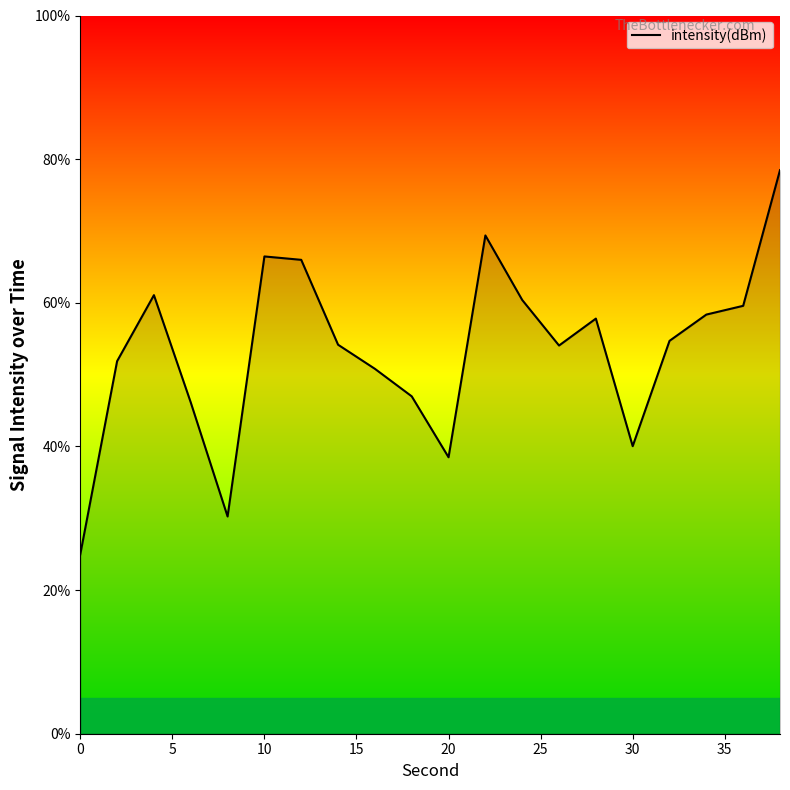

What is the smallest value displayed?

25.0